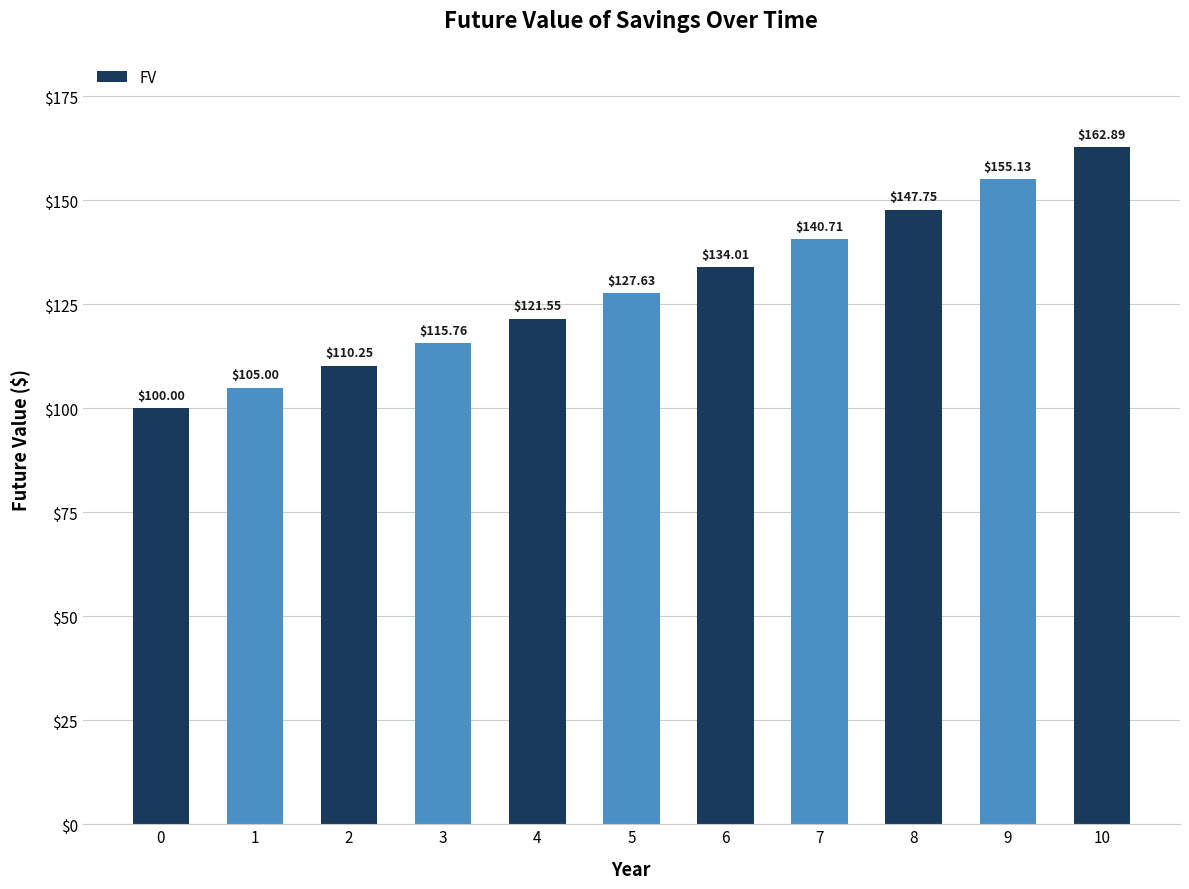

How many bars are there in total?

11